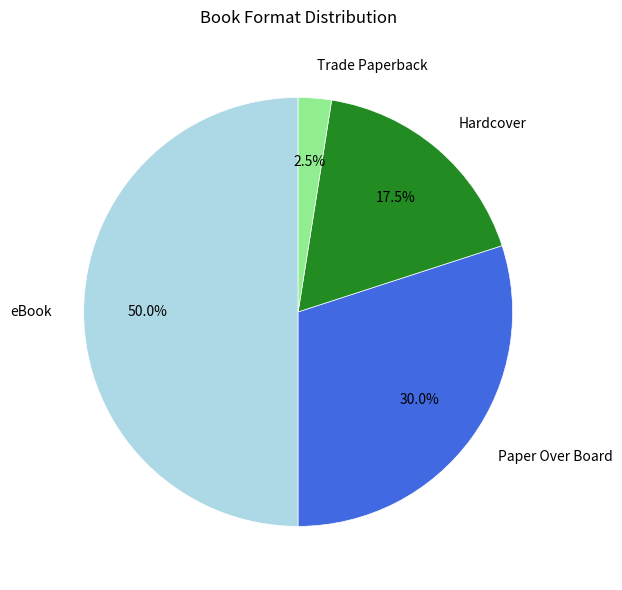

Which has a higher value, Paper Over Board or Trade Paperback?

Paper Over Board